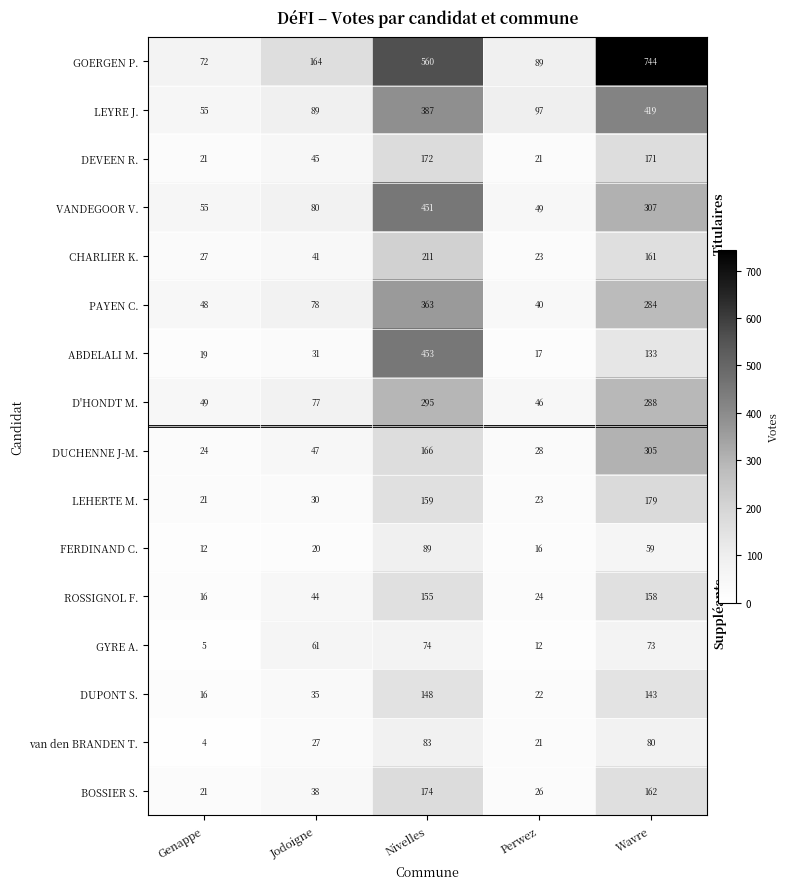

What is the difference between the GYRE A. values at Perwez and Jodoigne?

49